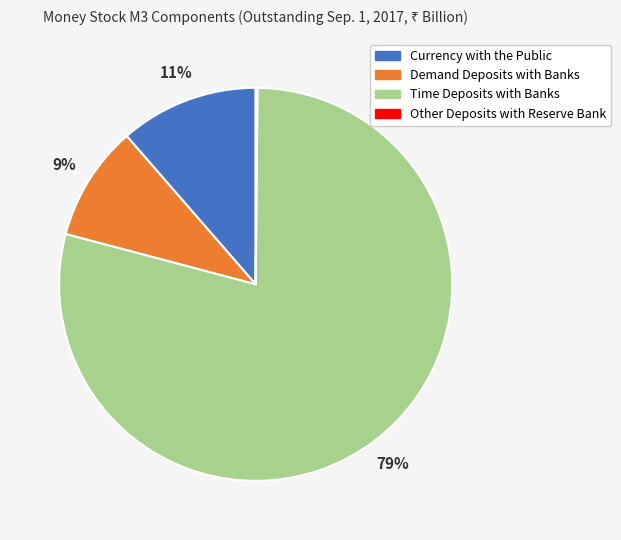

Combined, do Currency with the Public and Demand Deposits with Banks account for over 50%?

No